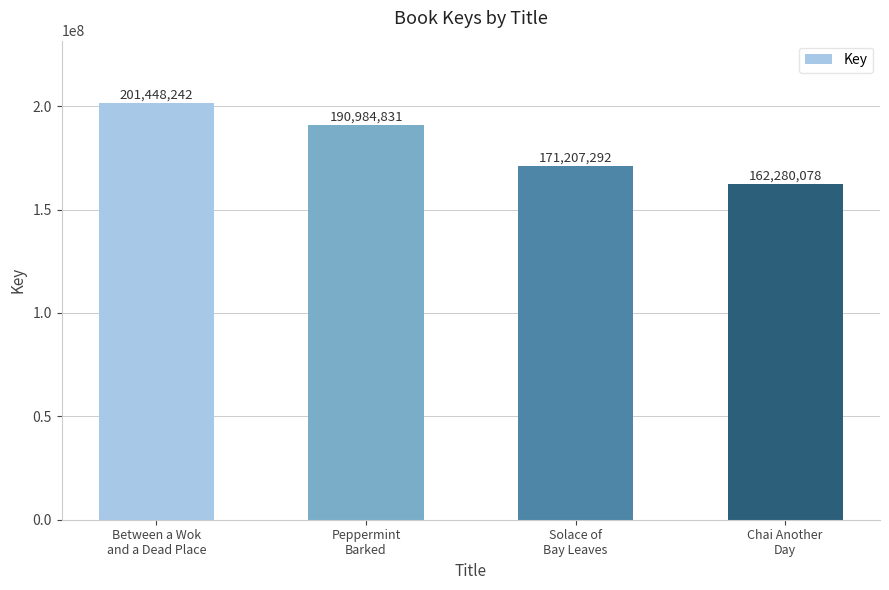

What is the label of the 2nd bar from the right?

Solace of
Bay Leaves